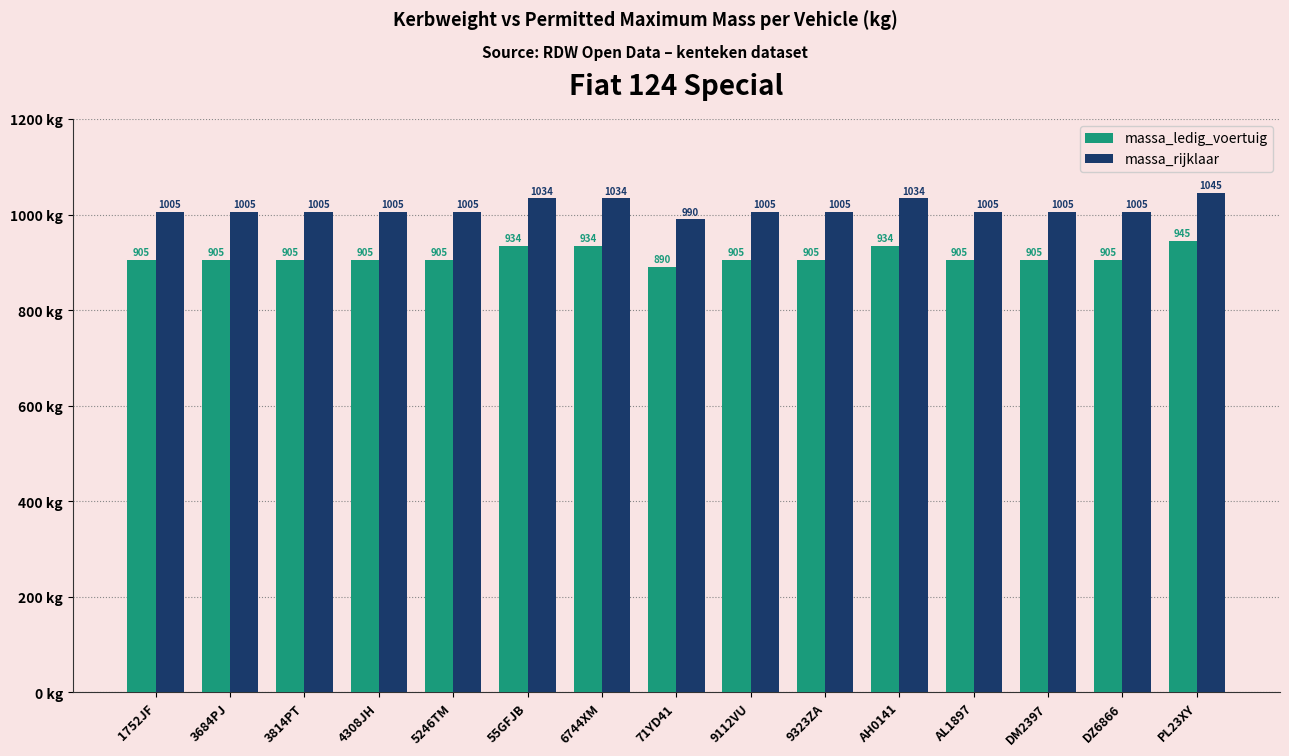

How many massa_ledig_voertuig values are between 905 and 934?

13